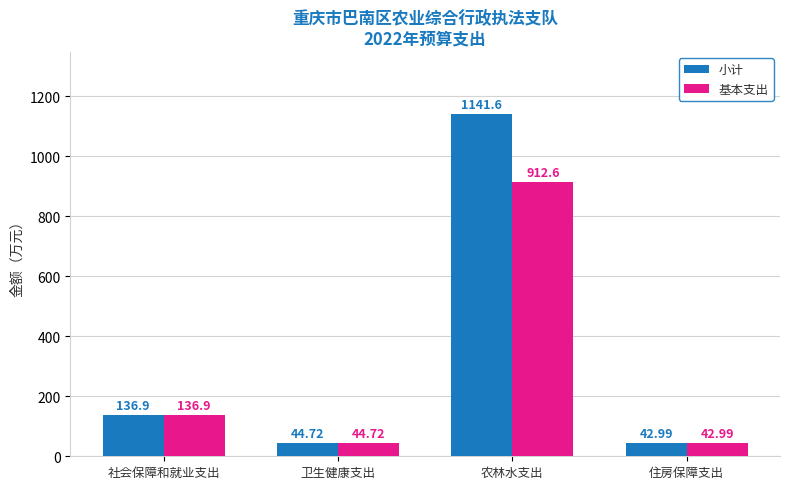

Is the value of 基本支出 at 卫生健康支出 greater than the value of 小计 at 住房保障支出?

Yes